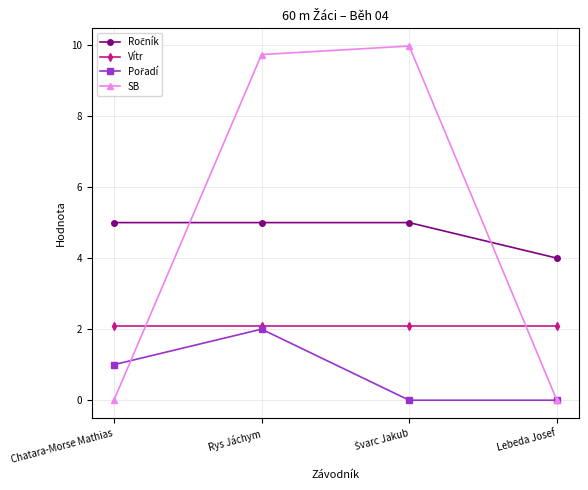

Does the chart have visible grid lines?

Yes